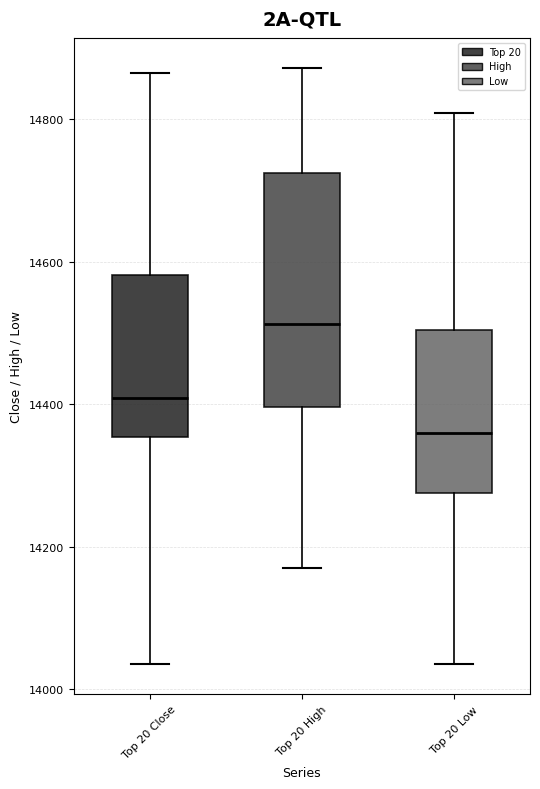

Which box has the lowest median line?

Top 20 Low